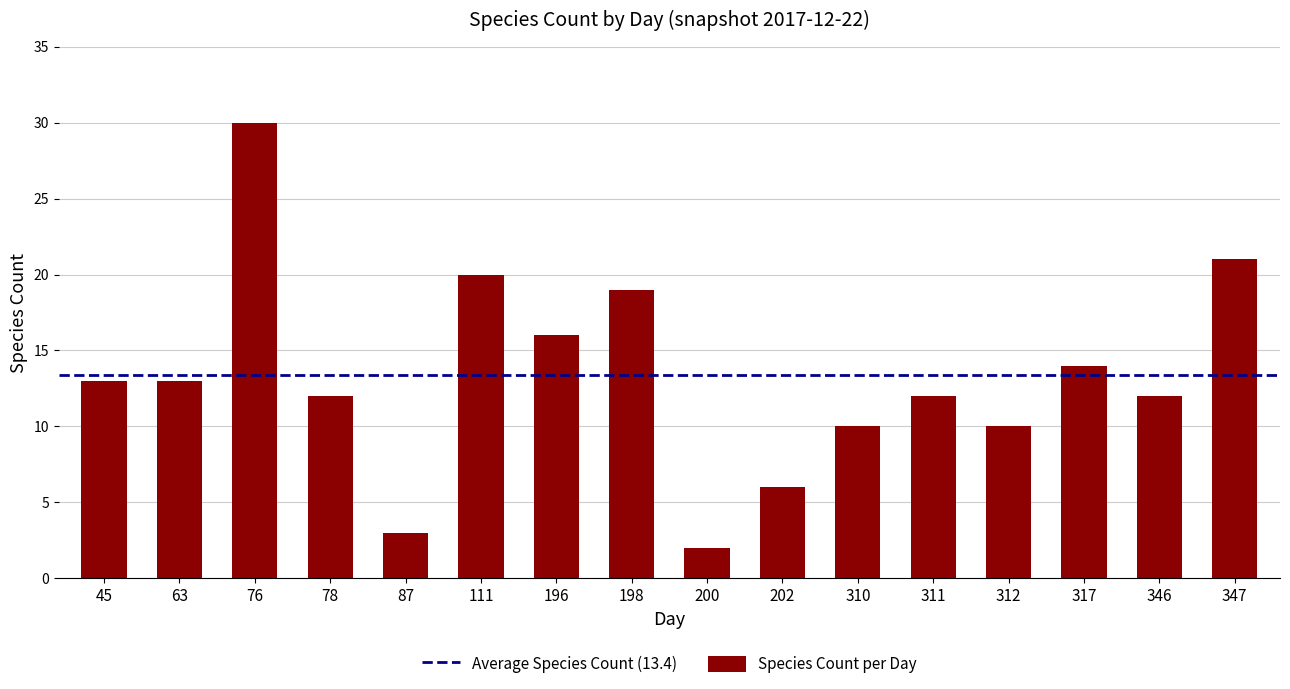

Count the number of data series in this chart.

1